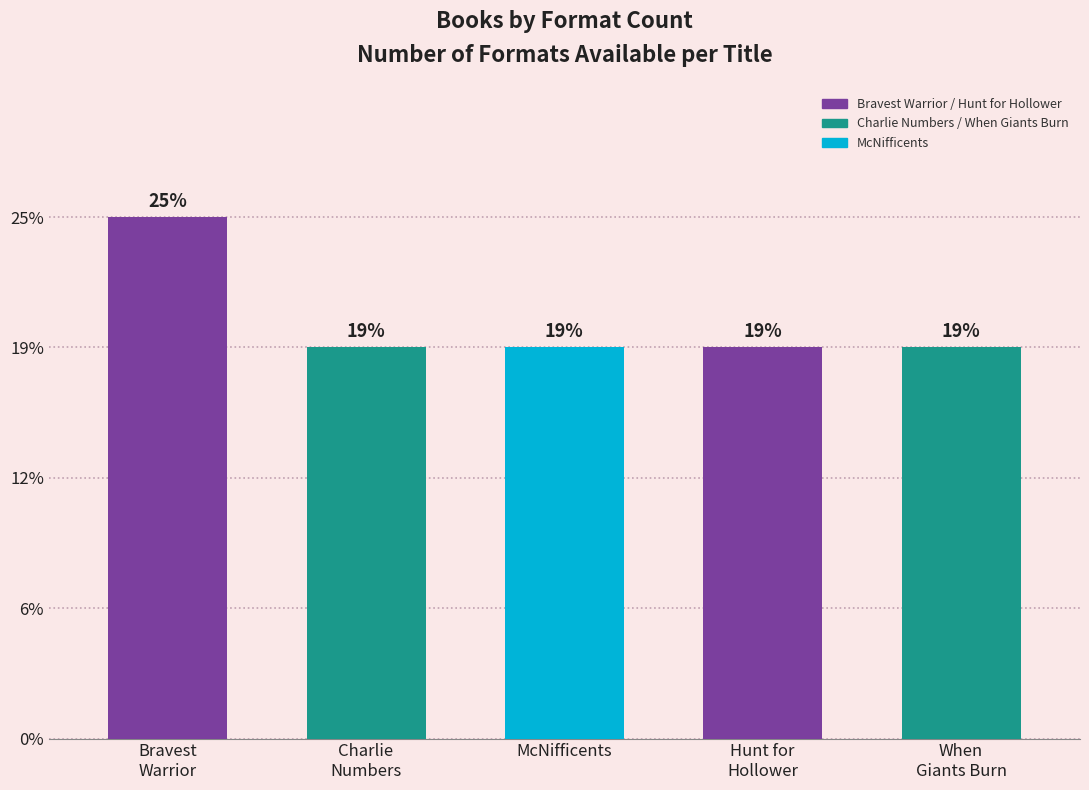

Rank the categories by value from lowest to highest.

Charlie
Numbers, McNifficents, Hunt for
Hollower, When
Giants Burn, Bravest
Warrior